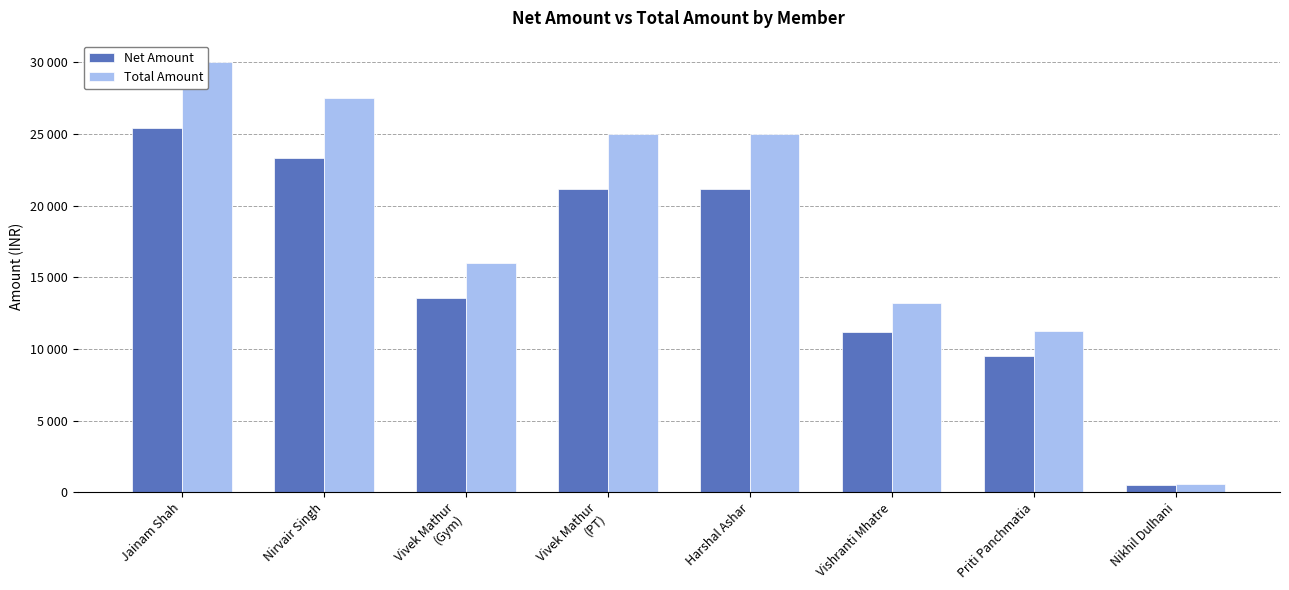

At Nikhil Dulhani, list the series in order from smallest to largest.

Net Amount, Total Amount